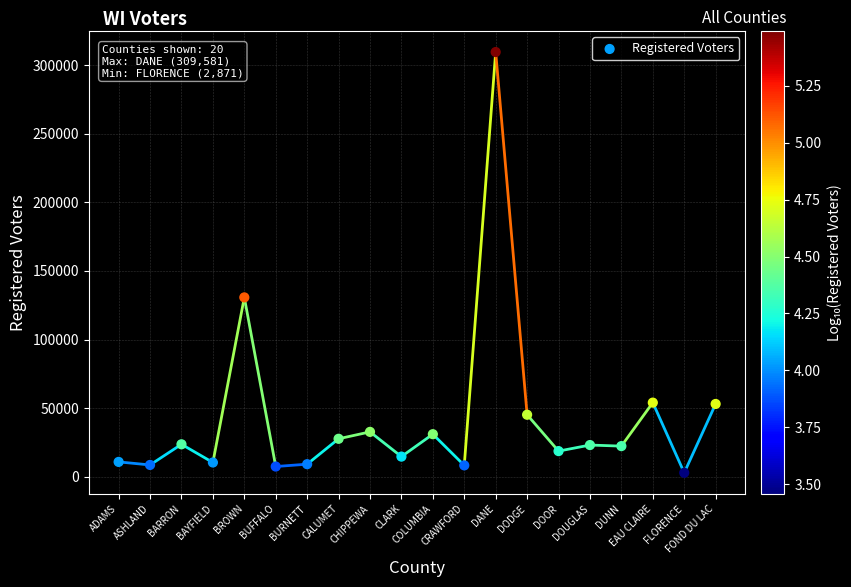

What is the range of Y values (max minus min)?

306710